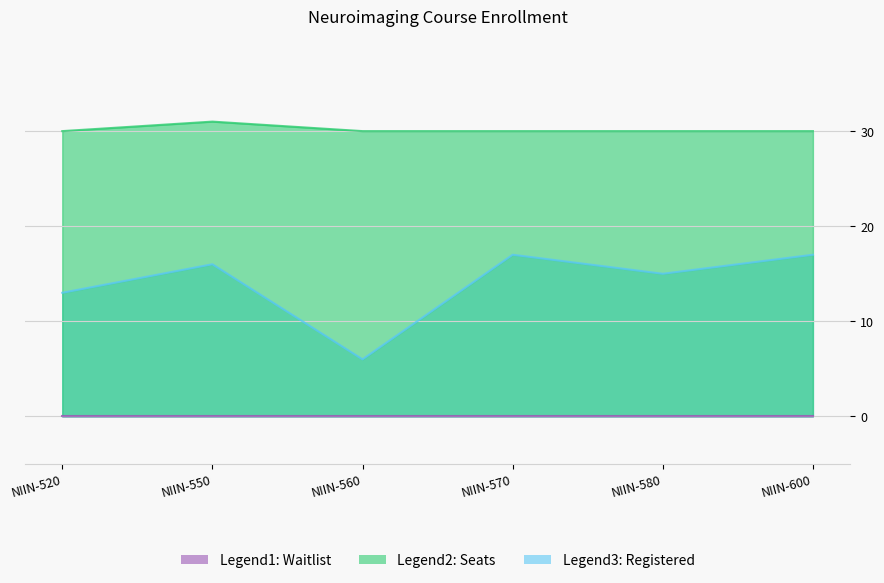

What is the value of the Seats point at the 4th from the left?

30